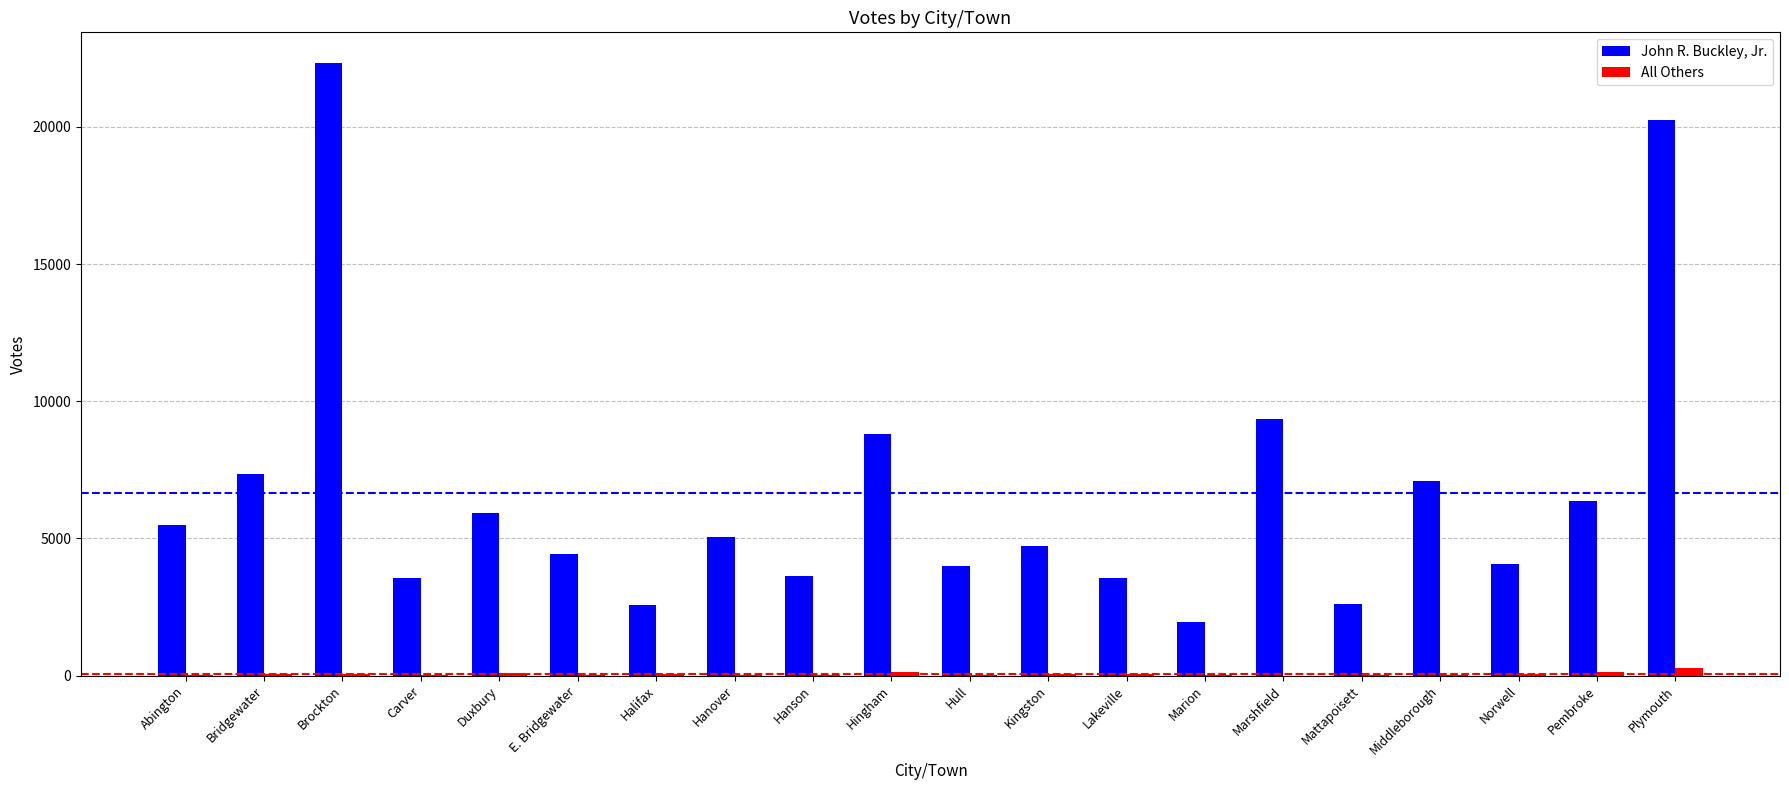

Which series has the largest total across all categories?

John R. Buckley, Jr.